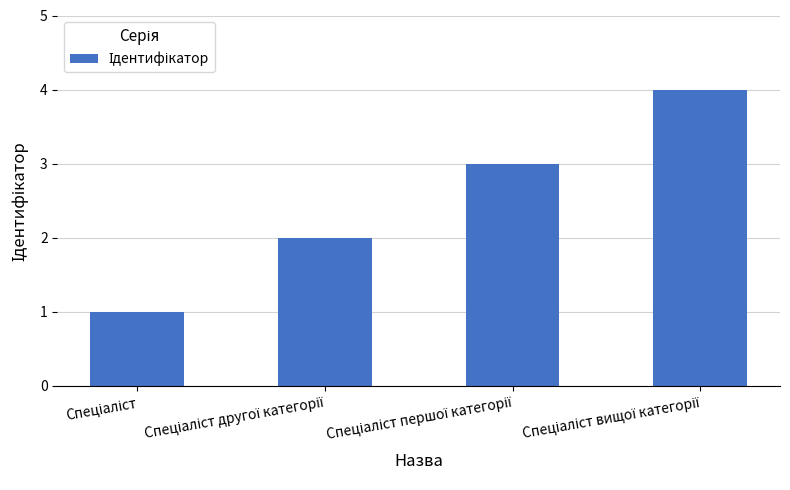

What is the smallest value displayed?

1